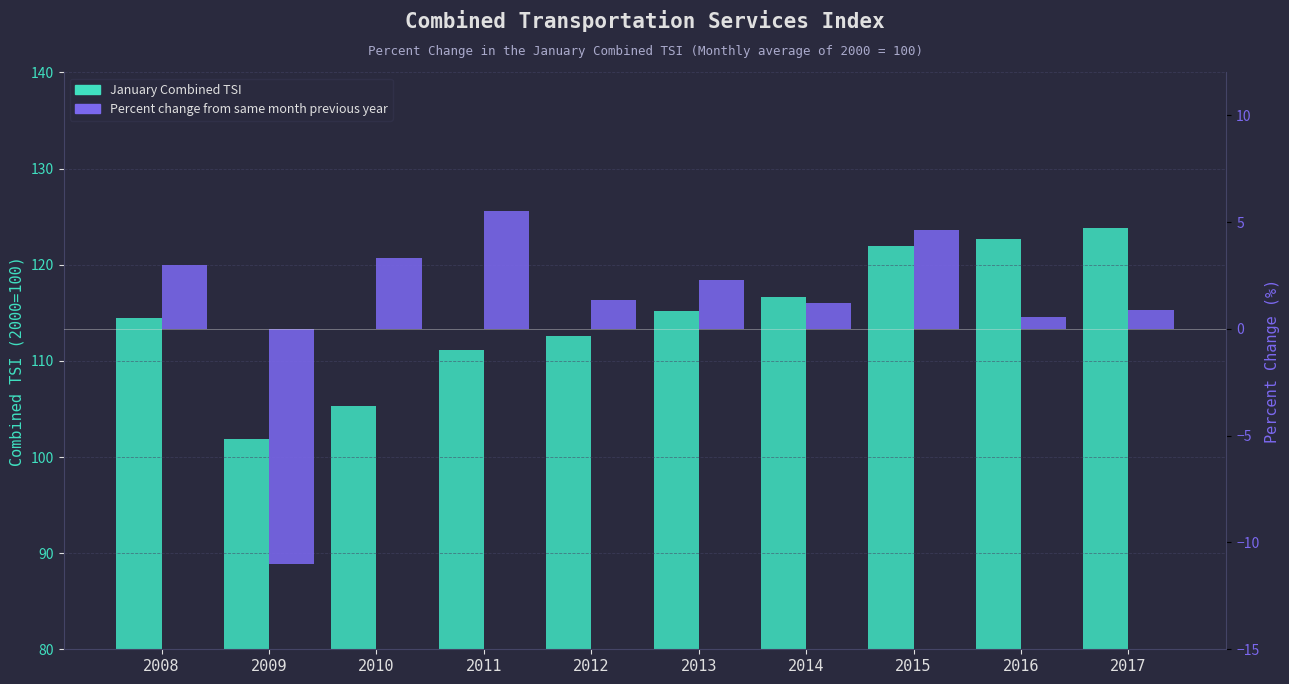

What is the approximate value of January Combined TSI at 2014?

116.6